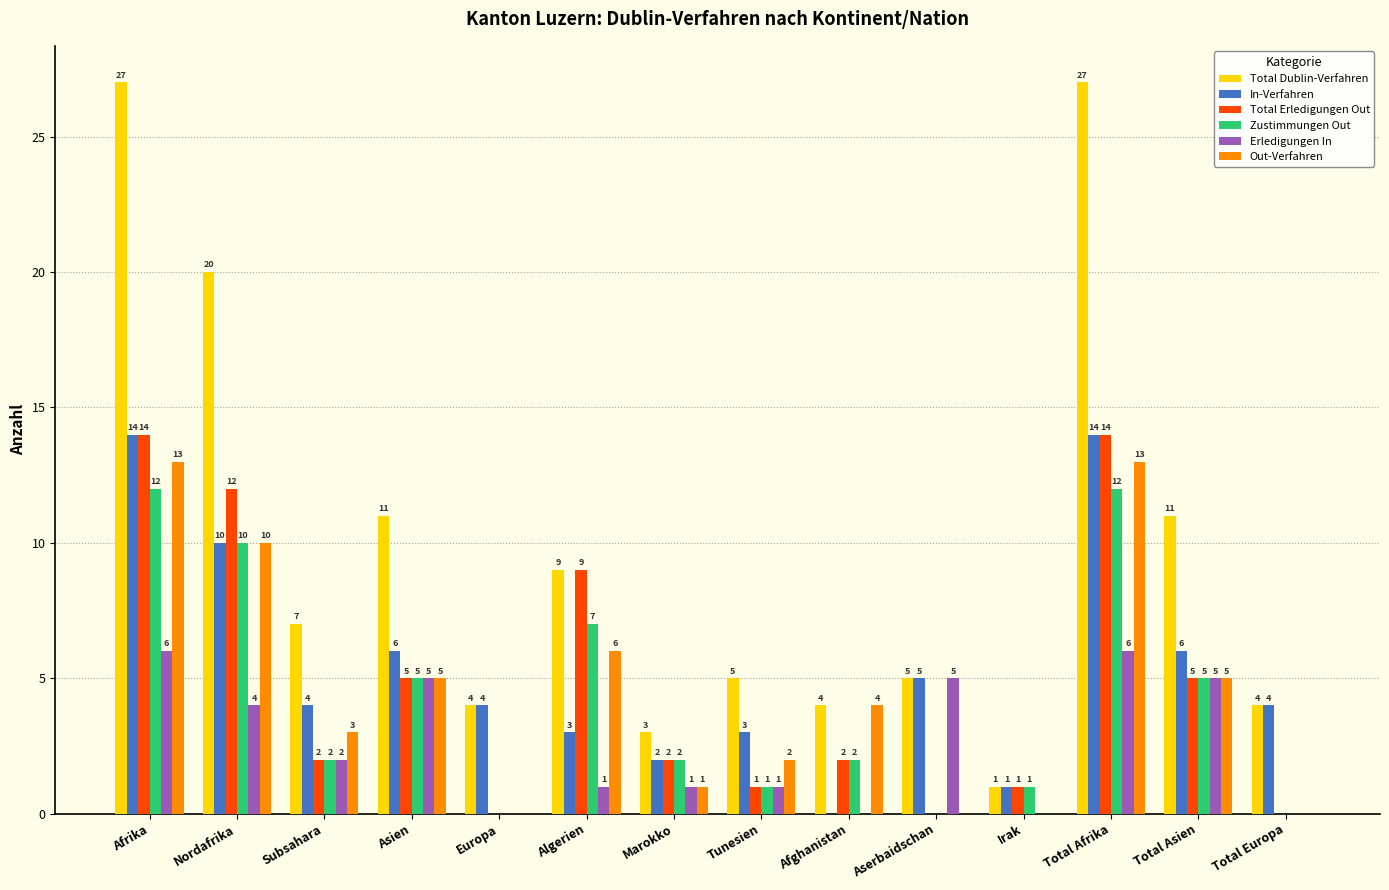

How many distinct data groups are displayed?

6